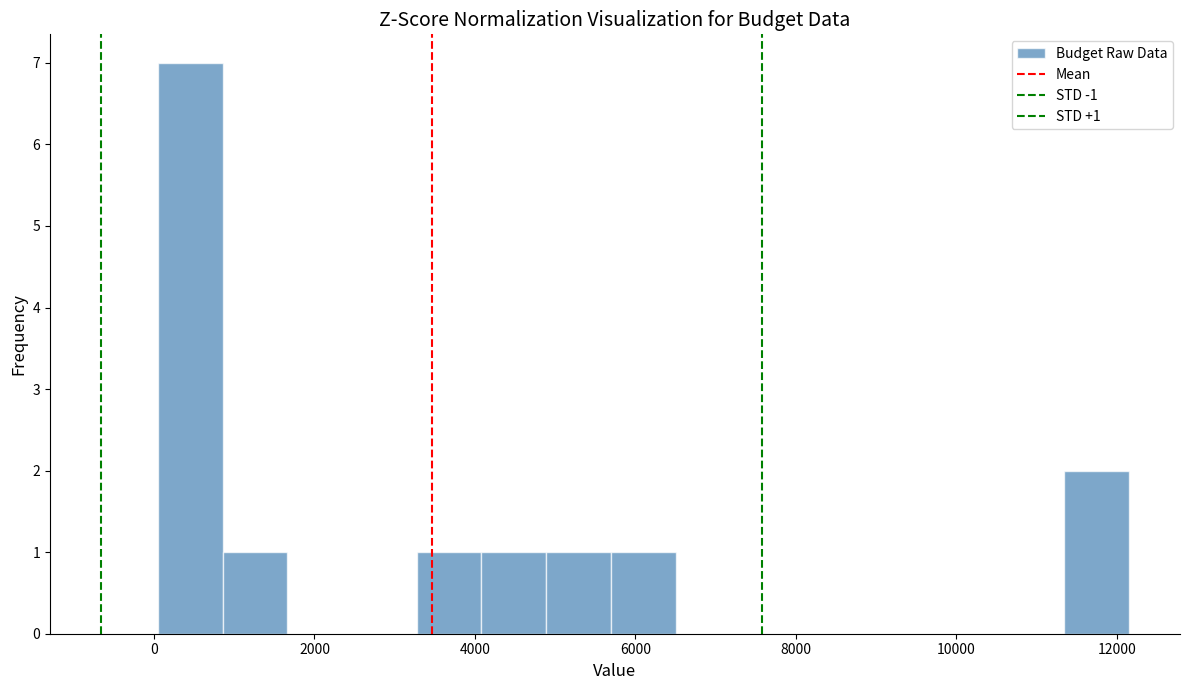

Over which range of the x-axis is the bar tallest?

0 to 800